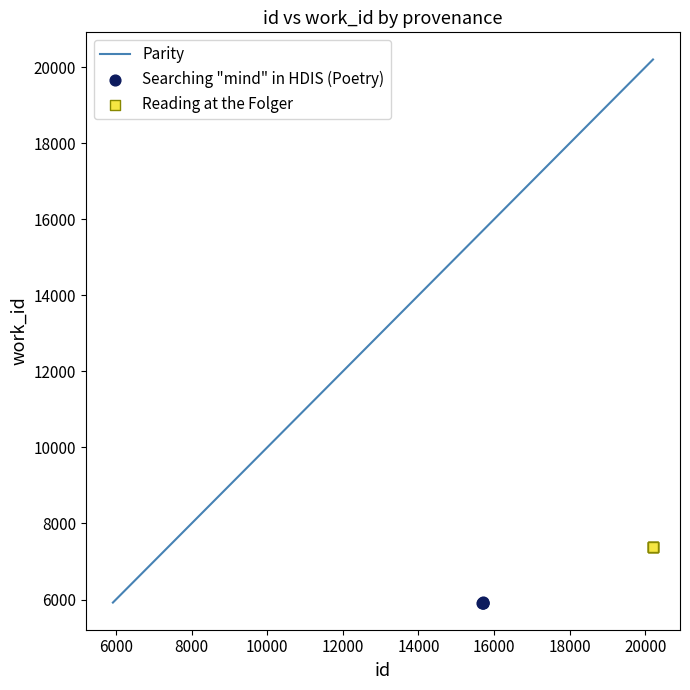

Which series reaches the minimum Y coordinate?

Searching "mind" in HDIS (Poetry)